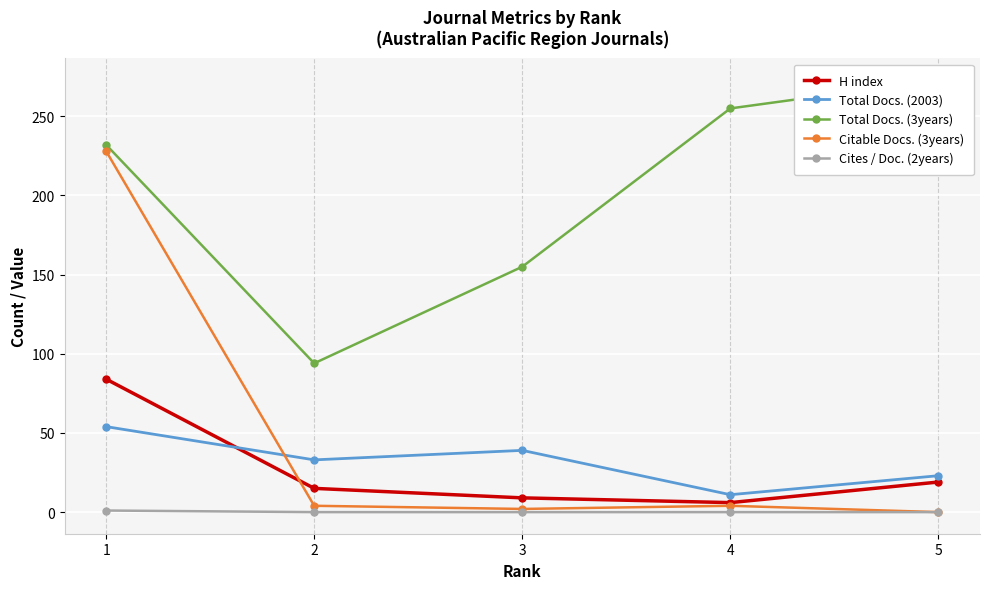

The value of H index at 2 is 15. True or false?

True